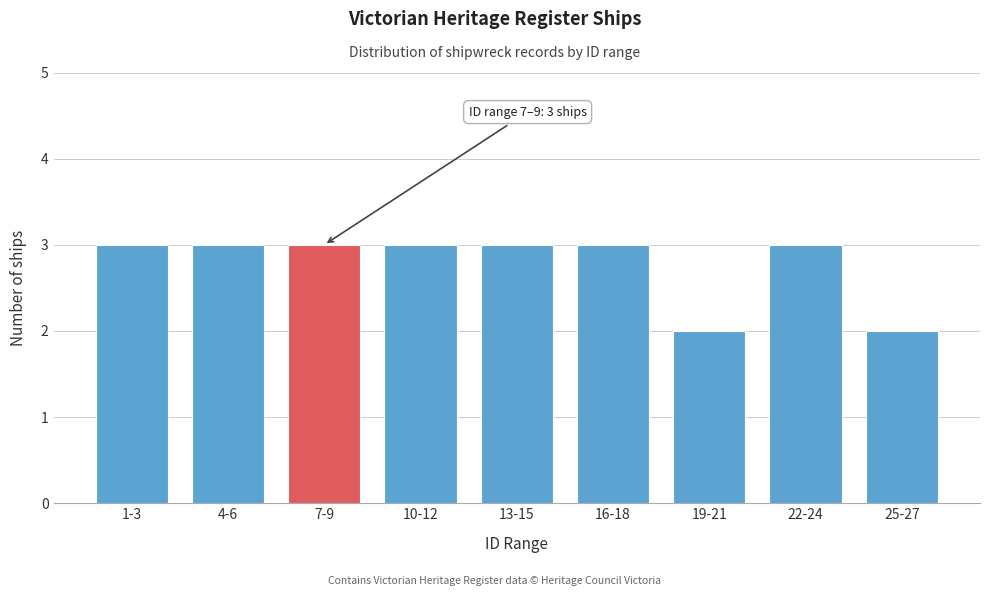

Reading left to right, list all the values displayed in this chart.

1-3=3	4-6=3	7-9=3	10-12=3	13-15=3	16-18=3	19-21=2	22-24=3	25-27=2